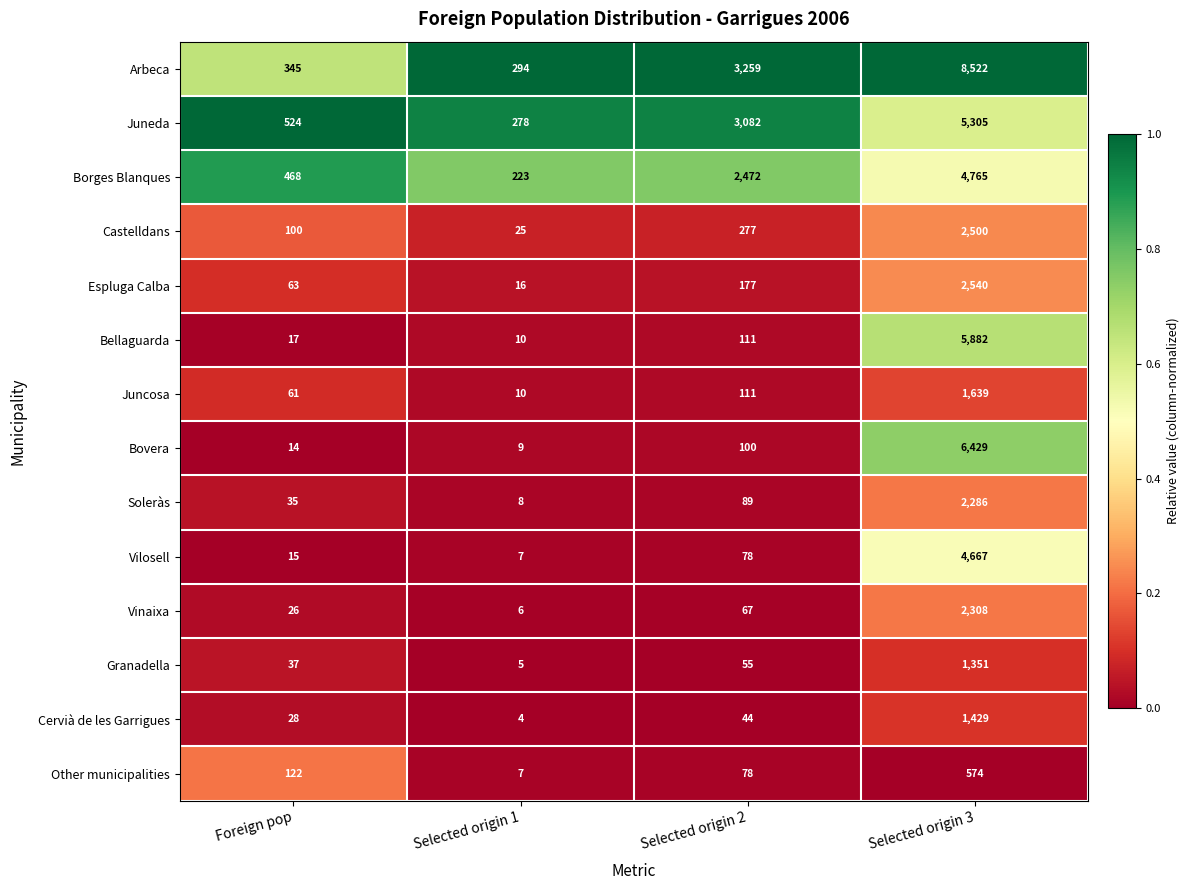

The value of Bovera at Selected origin 2 is 100. True or false?

True